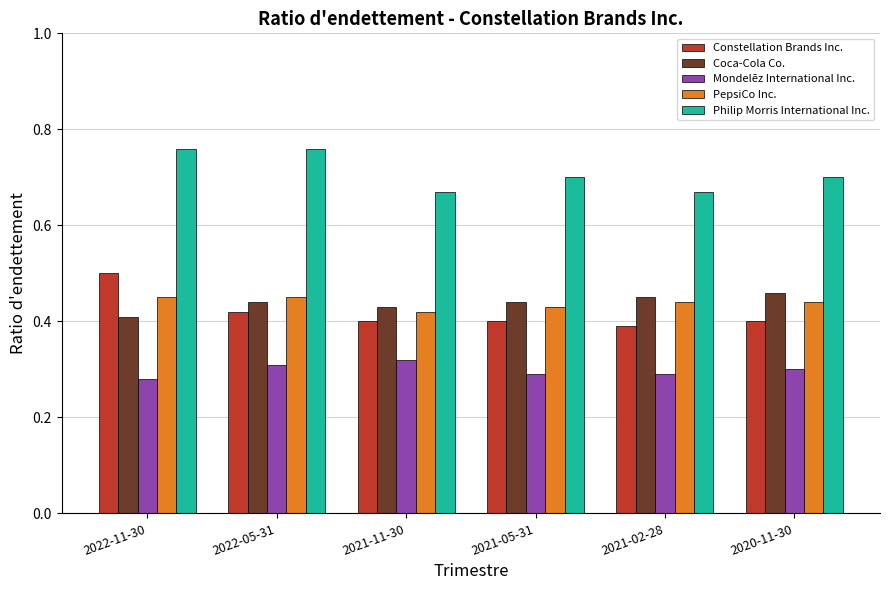

Where is PepsiCo Inc. nearest to the value 0?

2021-11-30